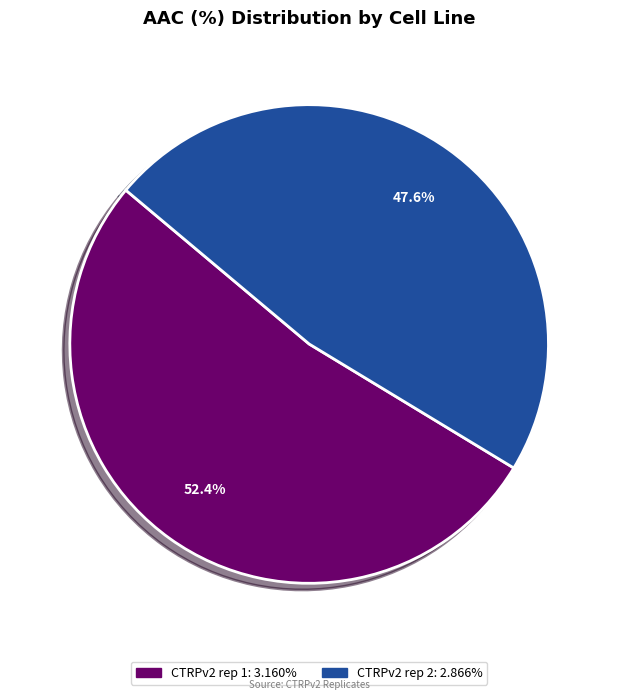

To the nearest percent, what is the difference between the largest and smallest slice percentages?

5%